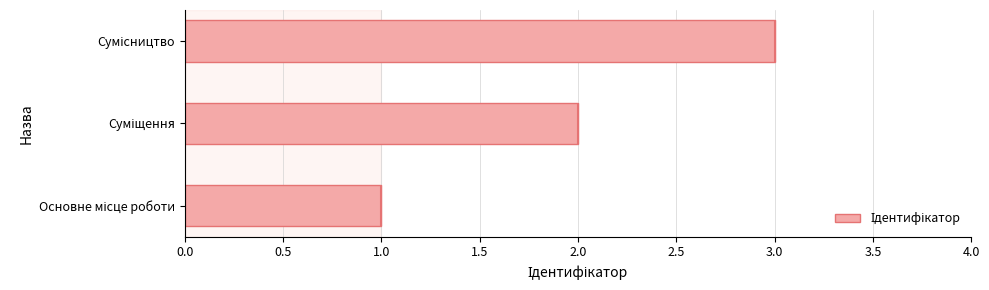

How many values are between 1 and 3?

3